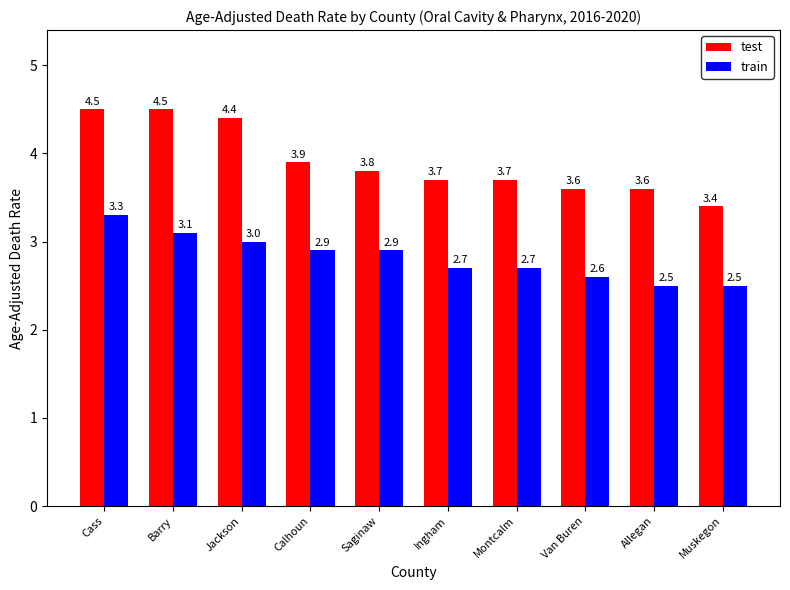

Is it true that test equals 3.6 at Van Buren?

True